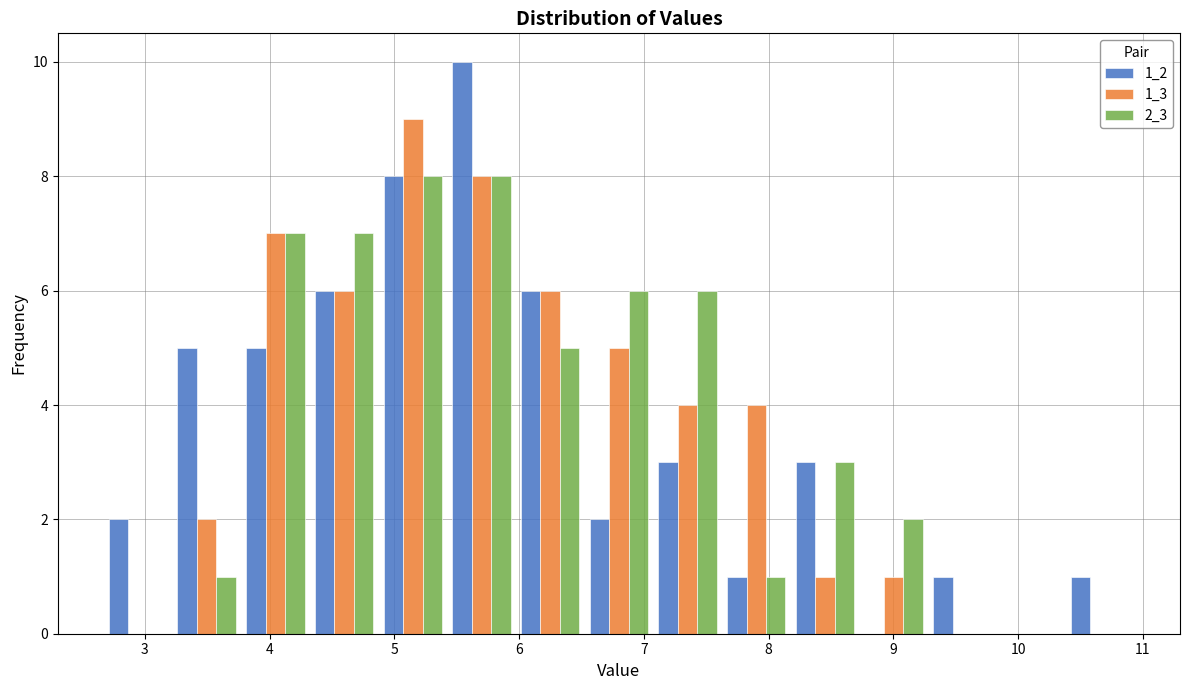

Reading left to right, list every range on the x-axis with the height of the bar of each series over it. Neither the bar edges nor the heights are printed on the chart, so give them approximately, as read against the axes.

2.7 to 3.2: 1_2=2	1_3=0	2_3=0
3.2 to 3.8: 1_2=5	1_3=2	2_3=1
3.8 to 4.3: 1_2=5	1_3=7	2_3=7
4.3 to 4.9: 1_2=6	1_3=6	2_3=7
4.9 to 5.4: 1_2=8	1_3=9	2_3=8
5.4 to 6.0: 1_2=10	1_3=8	2_3=8
6.0 to 6.5: 1_2=6	1_3=6	2_3=5
6.5 to 7.1: 1_2=2	1_3=5	2_3=6
7.1 to 7.6: 1_2=3	1_3=4	2_3=6
7.6 to 8.2: 1_2=1	1_3=4	2_3=1
8.2 to 8.7: 1_2=3	1_3=1	2_3=3
8.7 to 9.3: 1_2=0	1_3=1	2_3=2
9.3 to 9.8: 1_2=1	1_3=0	2_3=0
9.8 to 10.4: 1_2=0	1_3=0	2_3=0
10.4 to 10.9: 1_2=1	1_3=0	2_3=0